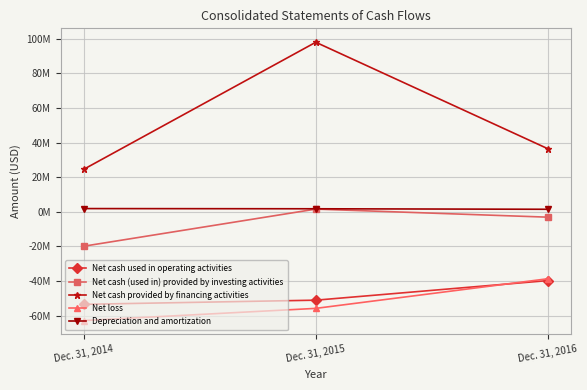

At which label does Net cash (used in) provided by investing activities first exceed -3?

Dec. 31, 2015